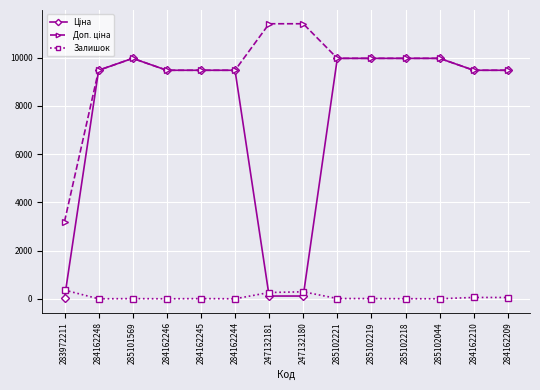

What is the label of the 9th point from the left?

285102221